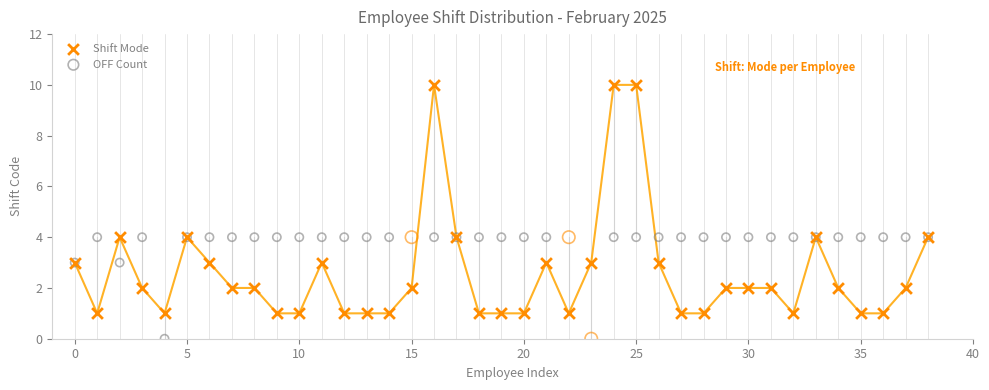

Which series has the widest spread of Y values?

Shift Mode